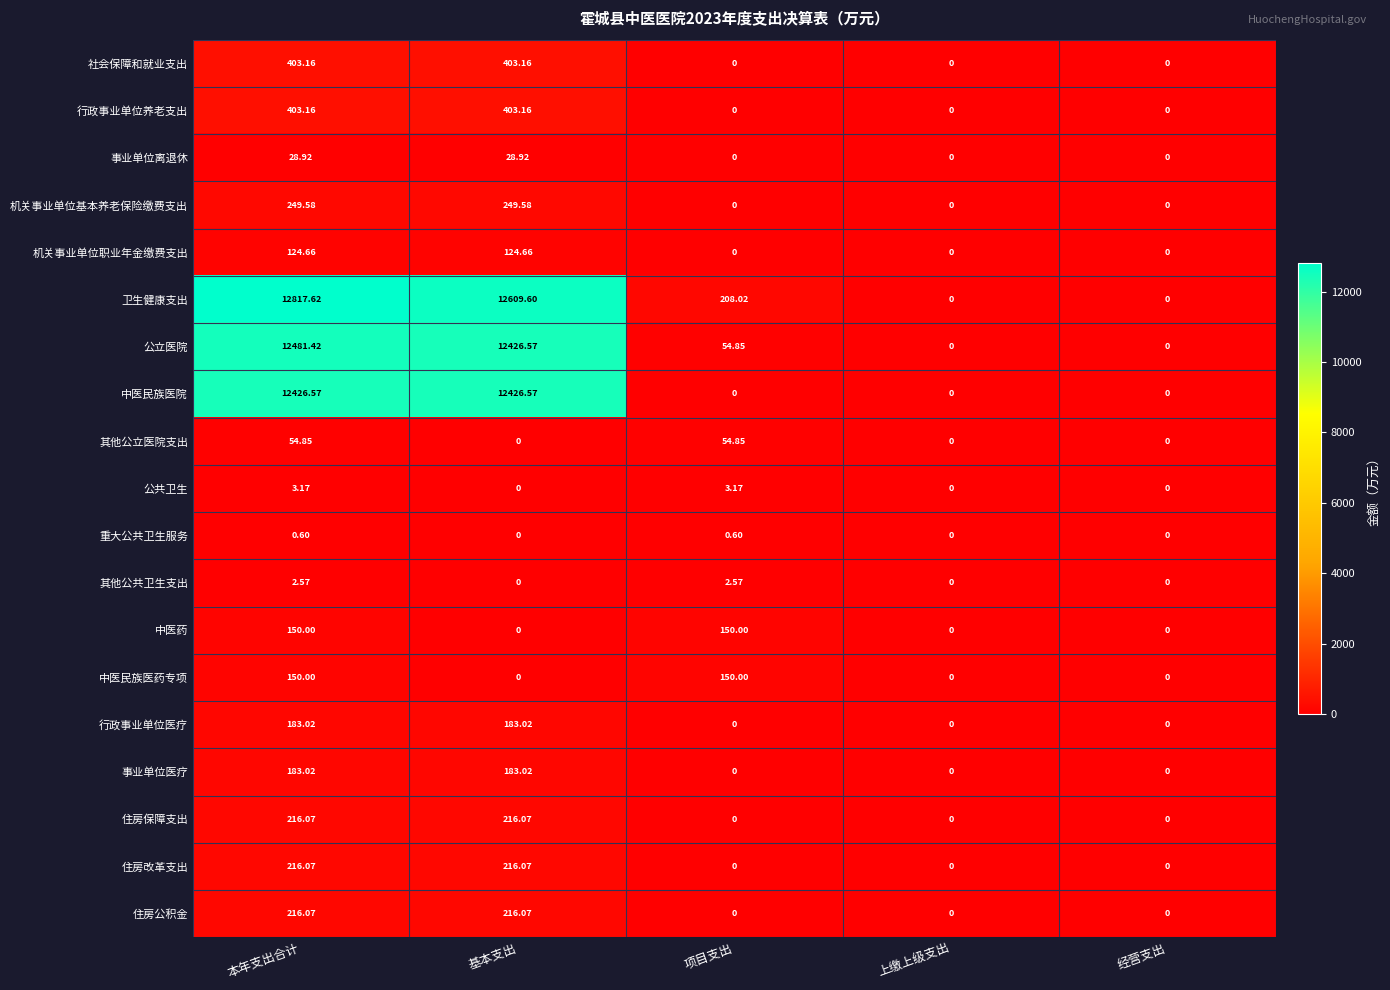

Between 基本支出 and 经营支出, which series saw the biggest shift?

卫生健康支出